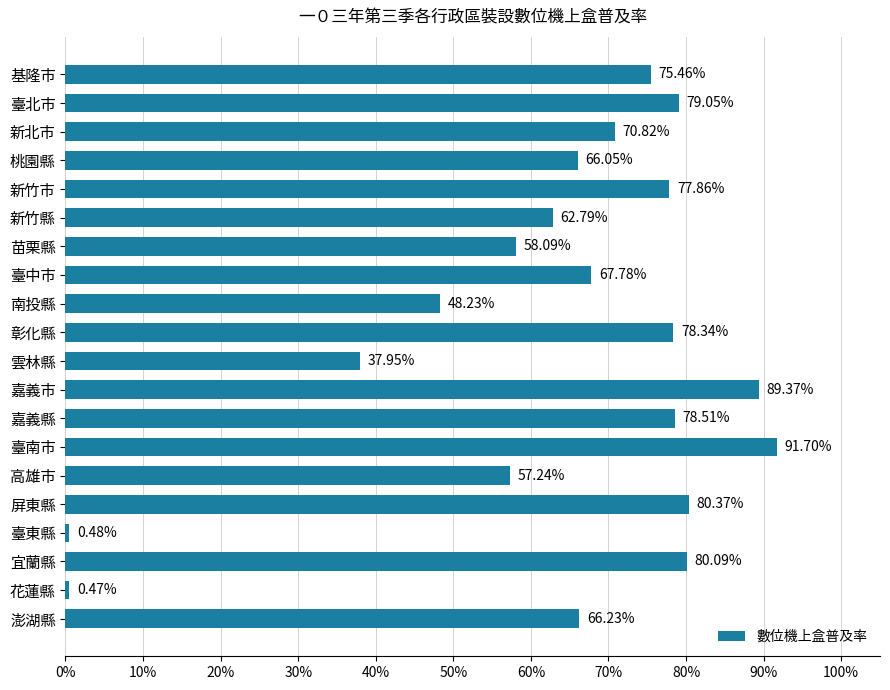

Rank the categories by value from lowest to highest.

花蓮縣, 臺東縣, 雲林縣, 南投縣, 高雄市, 苗栗縣, 新竹縣, 桃園縣, 澎湖縣, 臺中市, 新北市, 基隆市, 新竹市, 彰化縣, 嘉義縣, 臺北市, 宜蘭縣, 屏東縣, 嘉義市, 臺南市